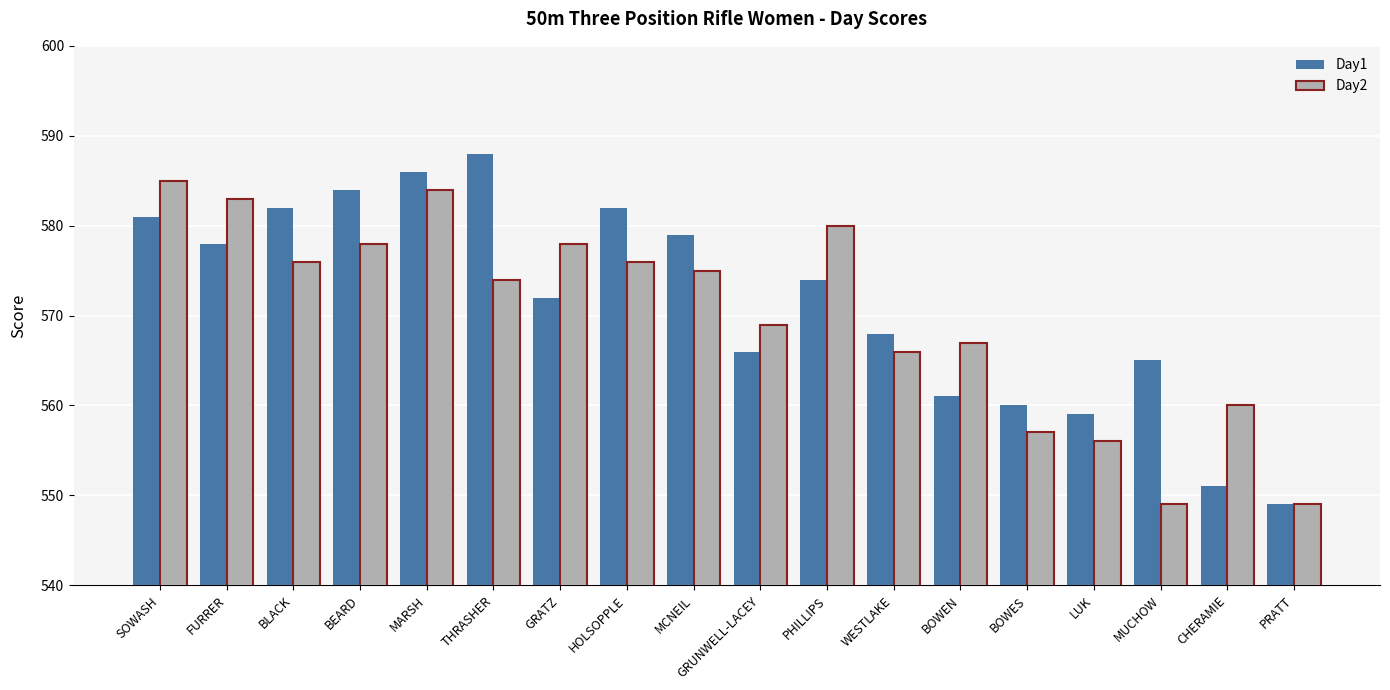

Which series changed the most between MARSH and GRUNWELL-LACEY?

Day1